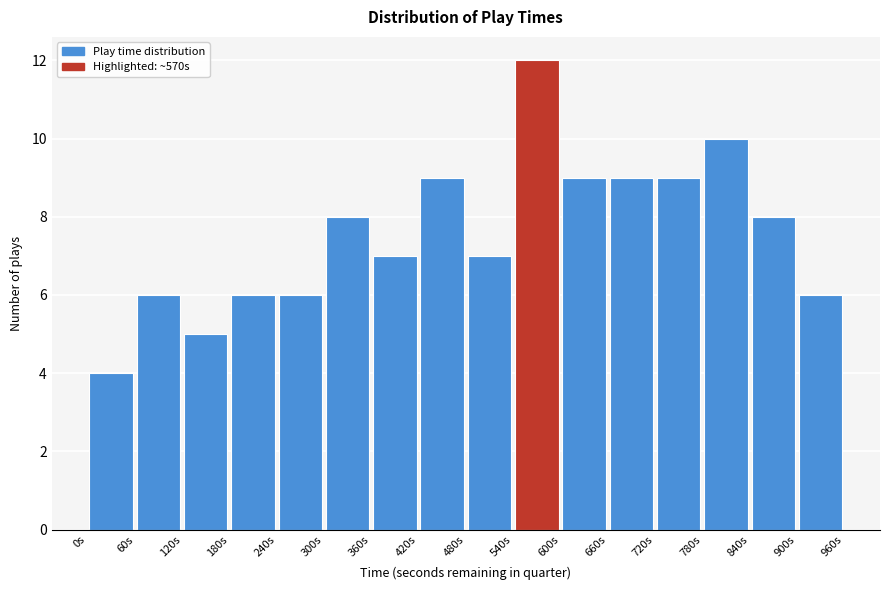

Reading left to right, list every bar in this chart as the range it spans on the x-axis followed by its height. The values are not printed on the chart, so give them approximately, as read against the axis.

0 to 60: 4
60 to 120: 6
120 to 180: 5
180 to 240: 6
240 to 300: 6
300 to 360: 8
360 to 420: 7
420 to 480: 9
480 to 540: 7
540 to 600: 12
600 to 660: 9
660 to 720: 9
720 to 780: 9
780 to 840: 10
840 to 900: 8
900 to 960: 6